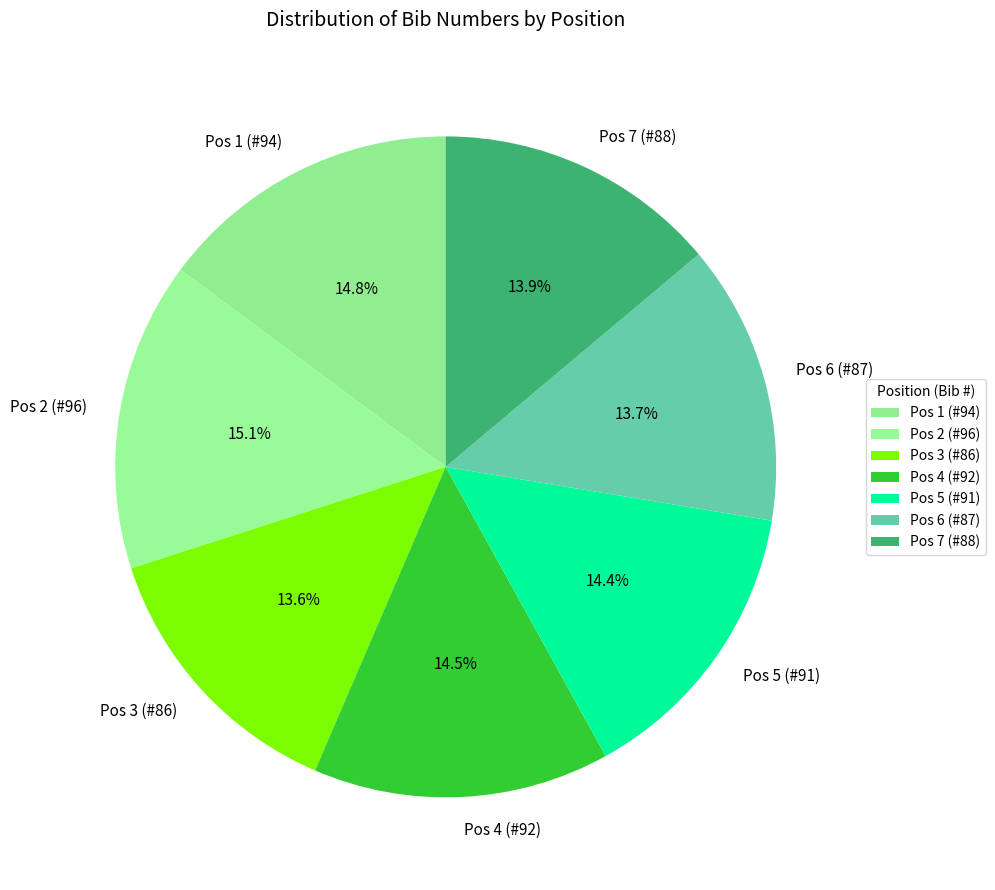

Which has a higher value, Pos 6 (#87) or Pos 5 (#91)?

Pos 5 (#91)